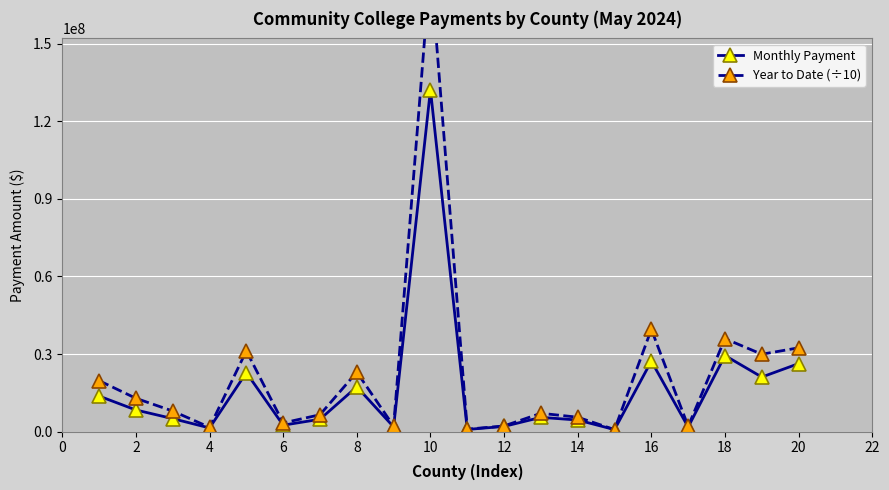

True or false: Year to Date (÷10) and Monthly Payment cross at least once.

False